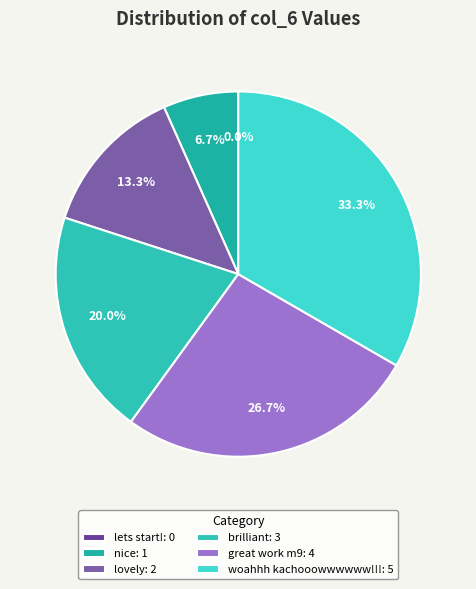

Rank the categories by value from lowest to highest.

lets start!, nice, lovely, brilliant, great work m9, woahhh kachooowwwwww!!!